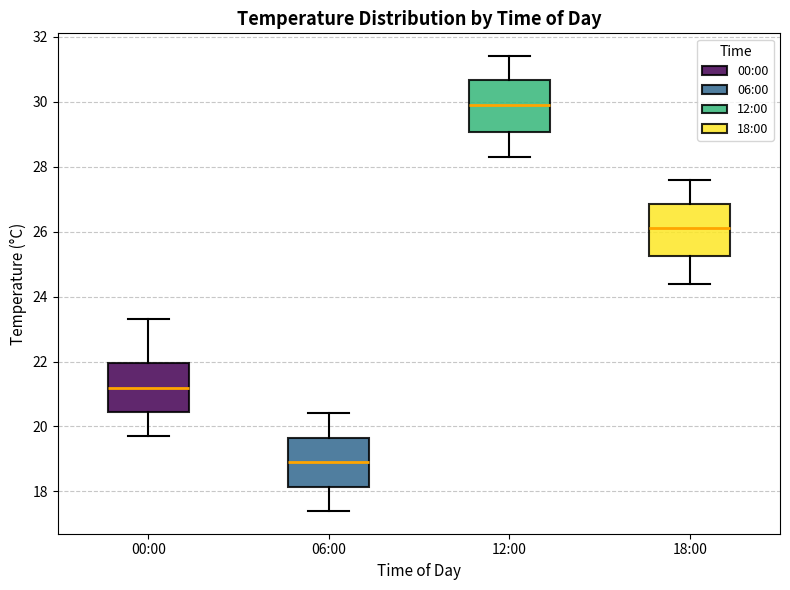

Reading left to right, transcribe this box plot: for each box, give where its median line is, the range the box spans, and where its two whiskers end, as read against the y-axis. The values are not printed on the chart, so give them approximately, as read against the axis.

00:00: median 21.2, box 20.4 to 22.0, whiskers 19.8 to 23.4
06:00: median 19.0, box 18.2 to 19.6, whiskers 17.4 to 20.4
12:00: median 30.0, box 29.0 to 30.6, whiskers 28.4 to 31.4
18:00: median 26.2, box 25.2 to 26.8, whiskers 24.4 to 27.6